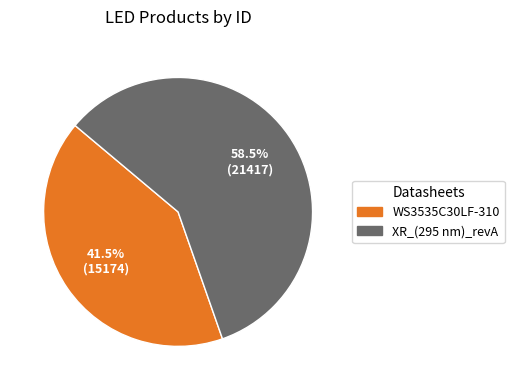

Which has a higher value, WS3535C30LF-310 or XR_(295 nm)_revA?

XR_(295 nm)_revA